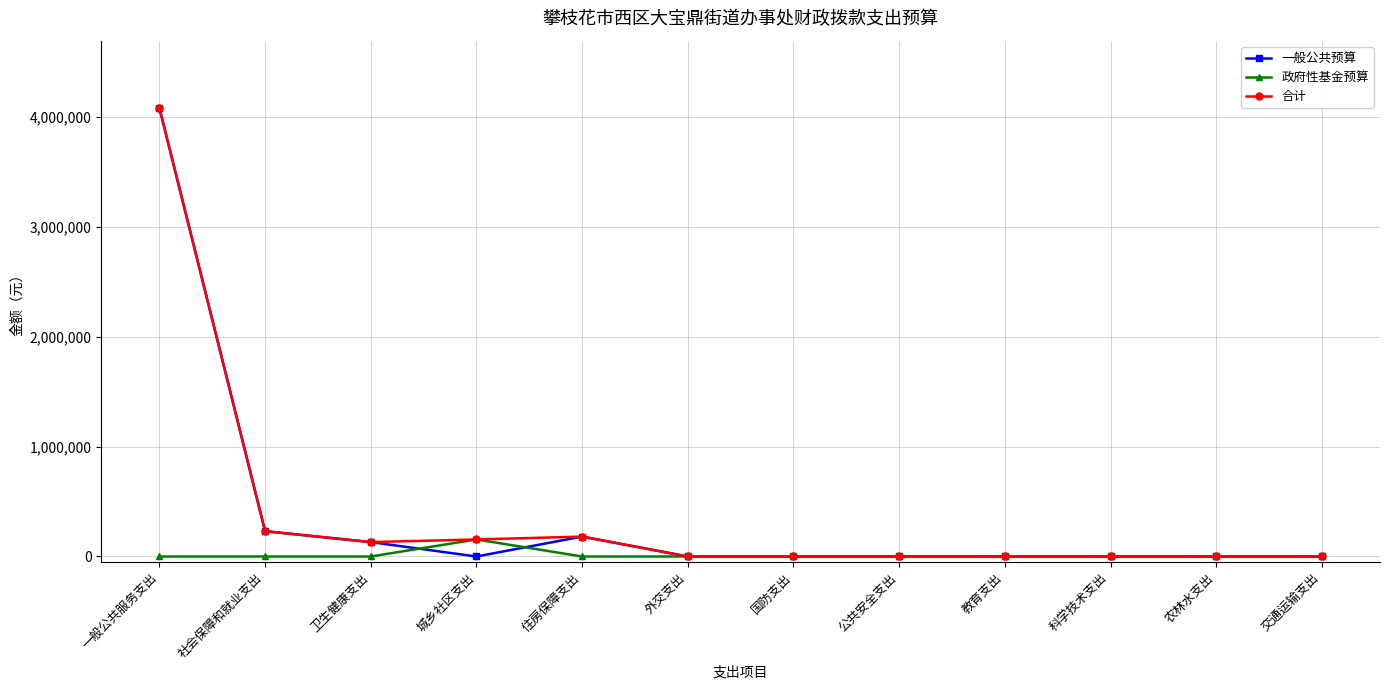

How many lines are shown in the chart?

3